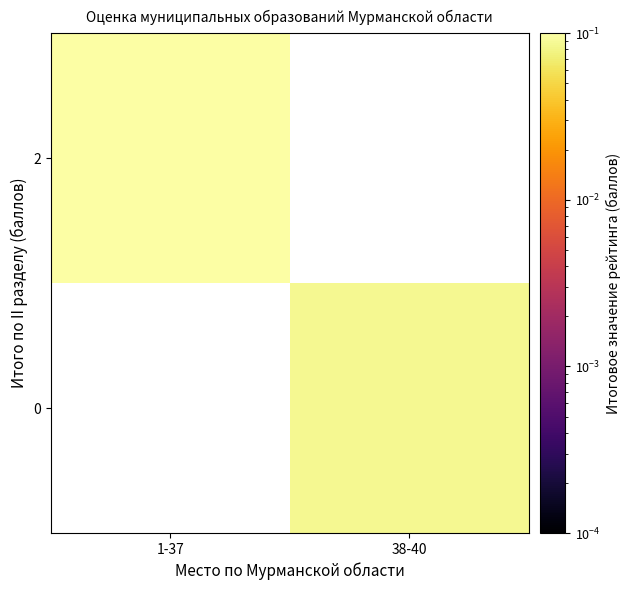

At which label does row_0 reach its minimum?

1-37